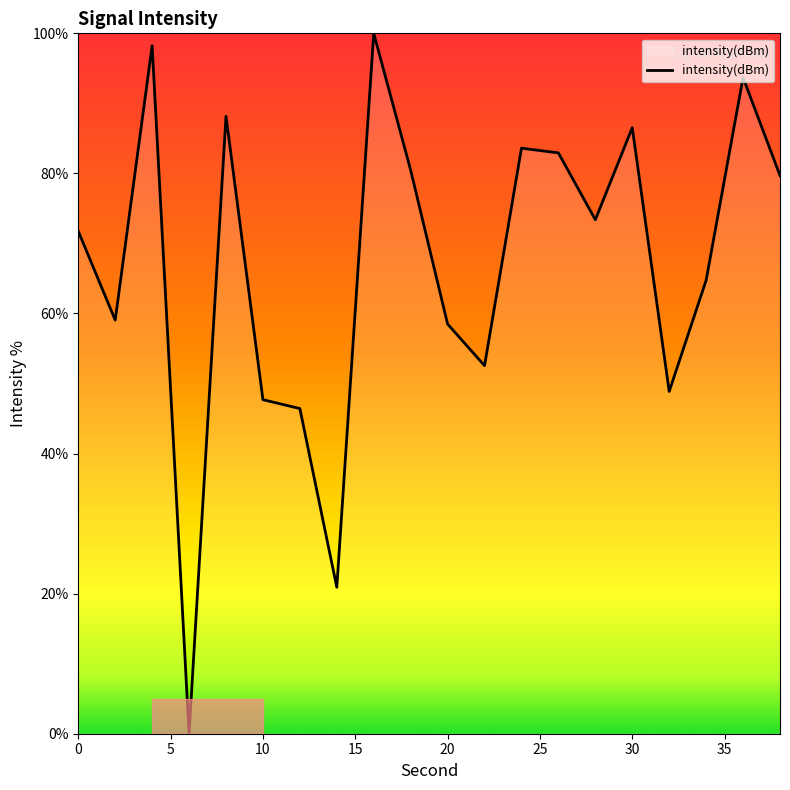

What is the difference between the maximum and minimum values?

100.0